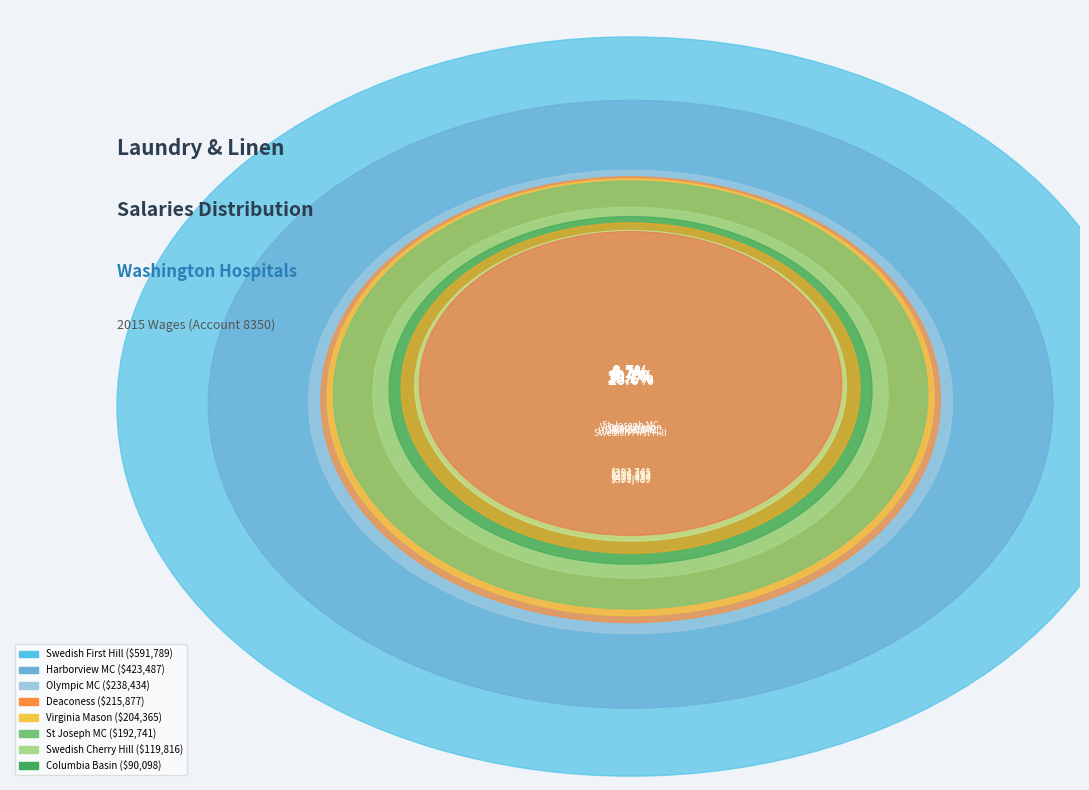

Is there a majority slice in this chart?

No